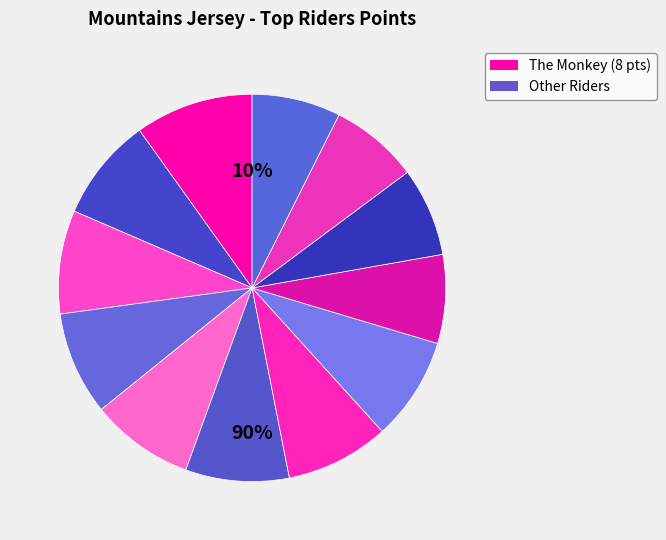

True or false: Alessio Ciardi accounts for 1% of the total.

False